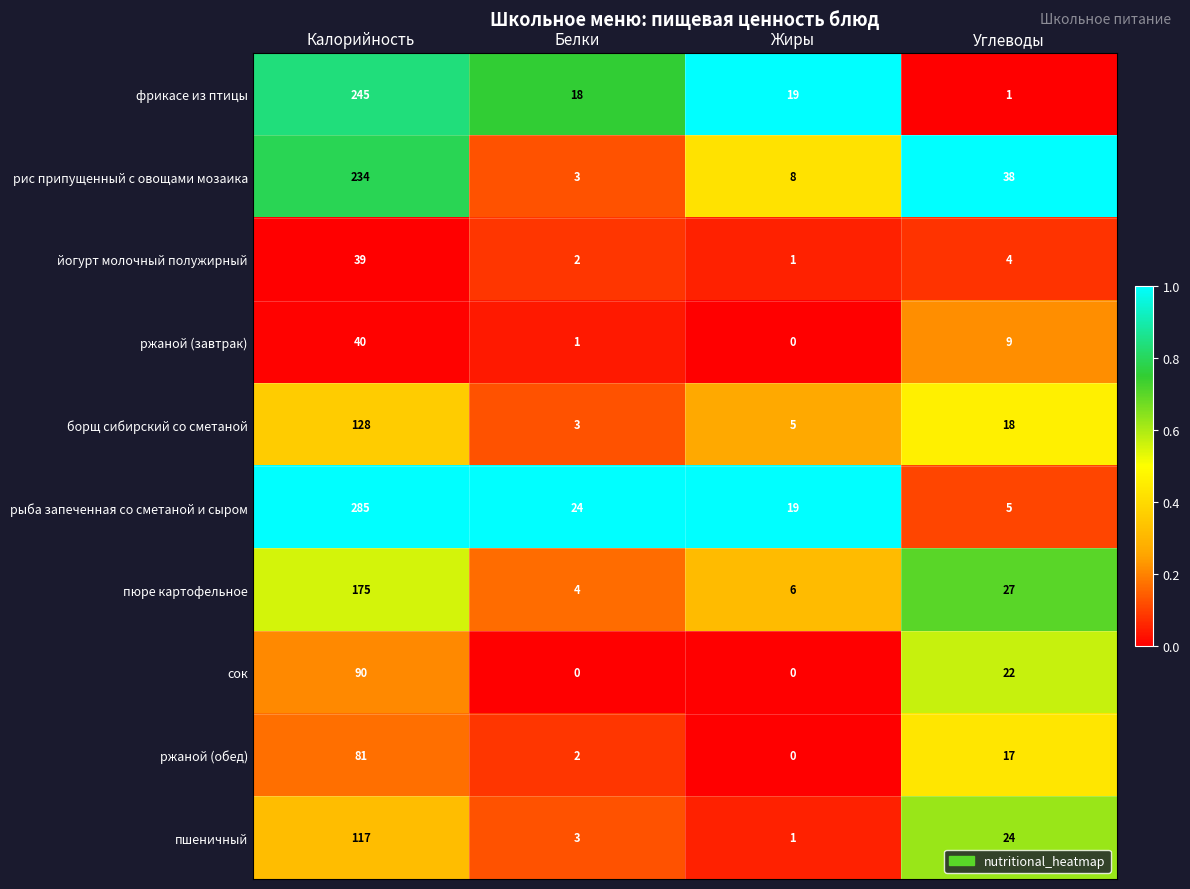

The value of фрикасе из птицы at Жиры is 19. True or false?

True